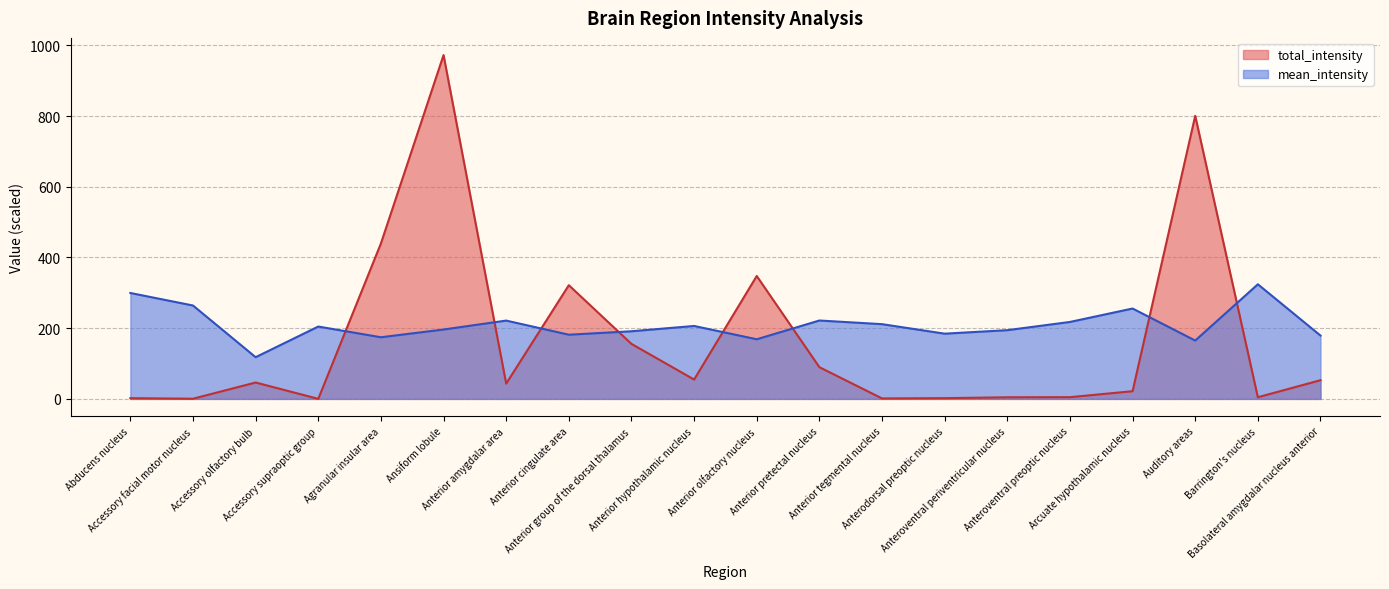

What is the label of the 10th point from the right?

Anterior olfactory nucleus